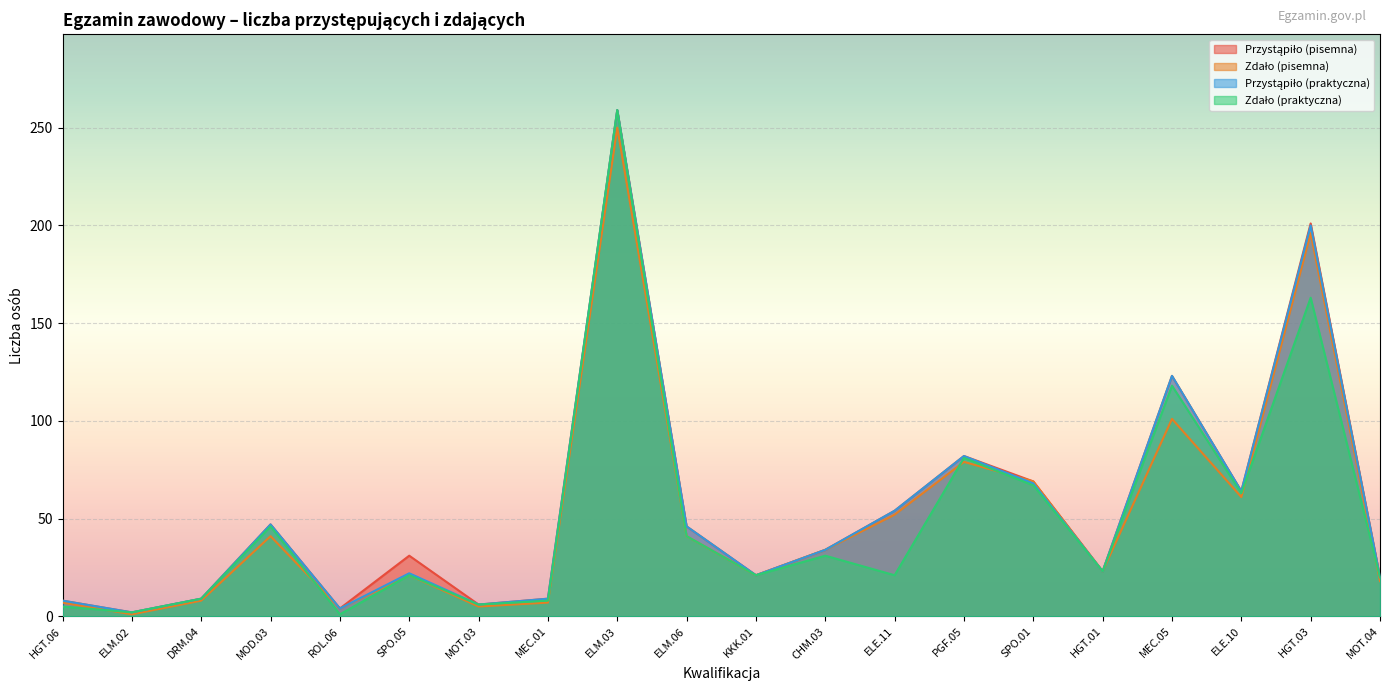

What are all the series names shown in the legend?

Przystąpiło (pisemna), Zdało (pisemna), Przystąpiło (praktyczna), Zdało (praktyczna)